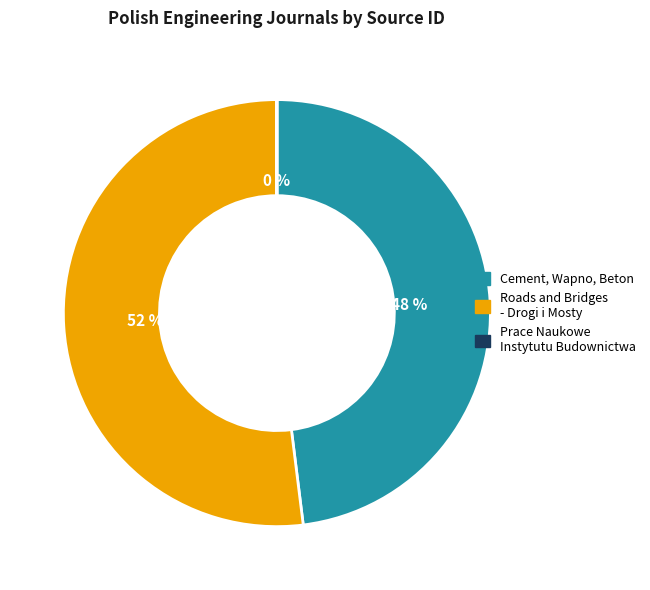

Combined, do Roads and Bridges - Drogi i Mosty and Cement, Wapno, Beton account for over 50%?

Yes